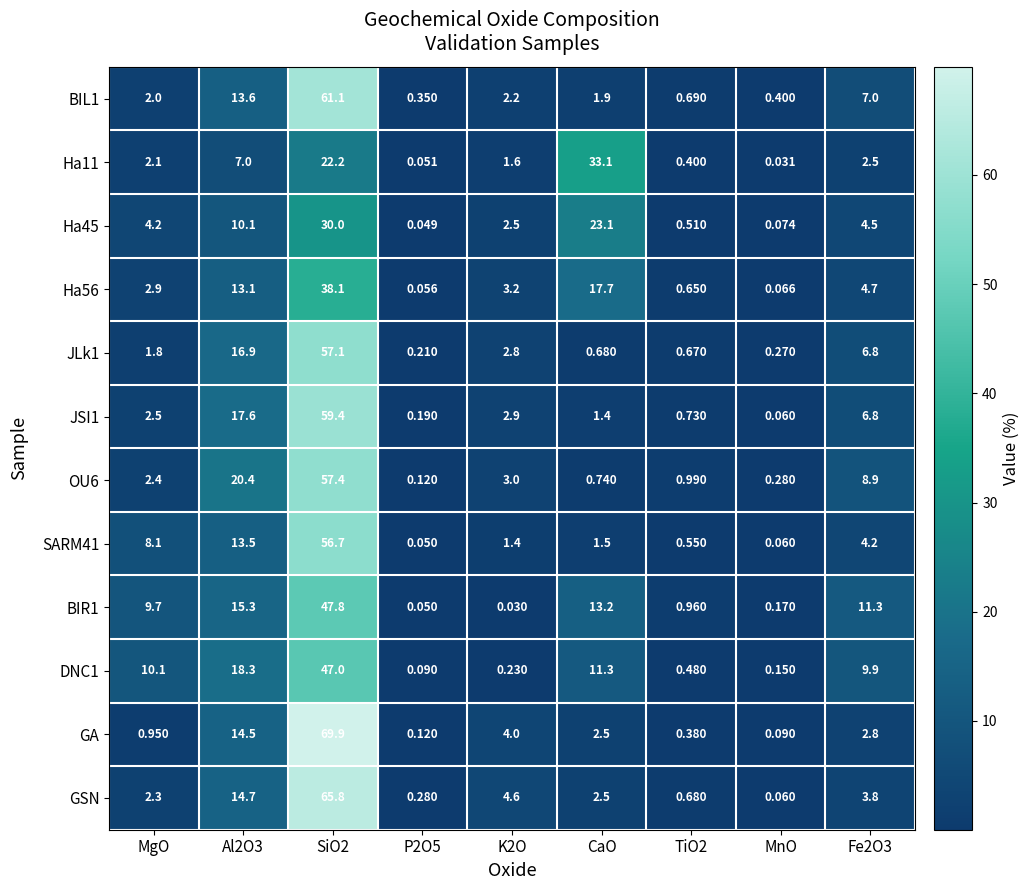

At which label does GSN first exceed 2?

MgO